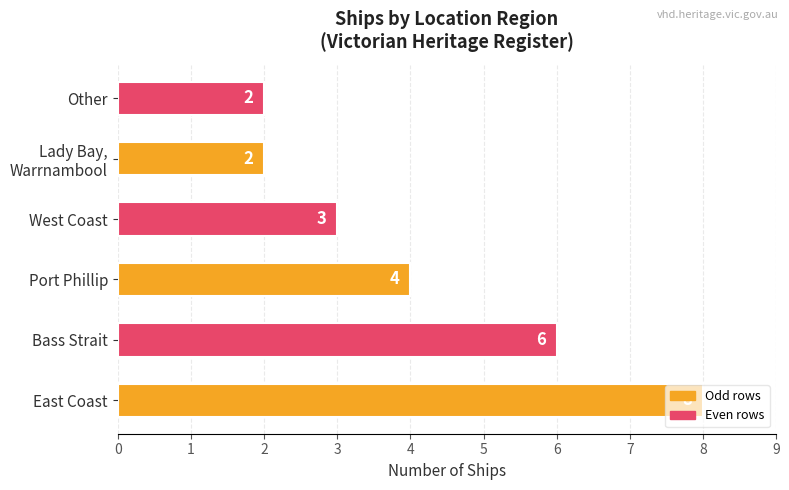

Is it true that the value at West Coast is 3?

True